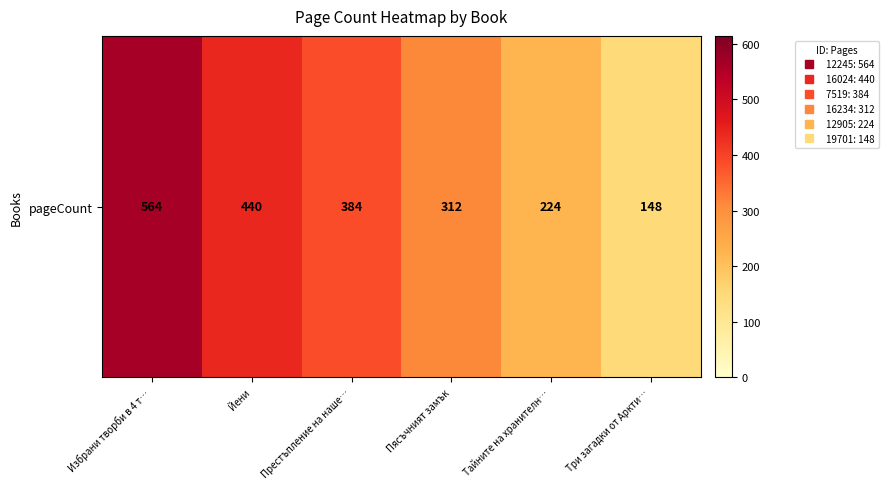

Rank the categories by value from highest to lowest.

Избрани творби в 4 т…, Йени, Престъпление на наше…, Пясъчният замък, Тайните на хранителн…, Три загадки от Аркти…